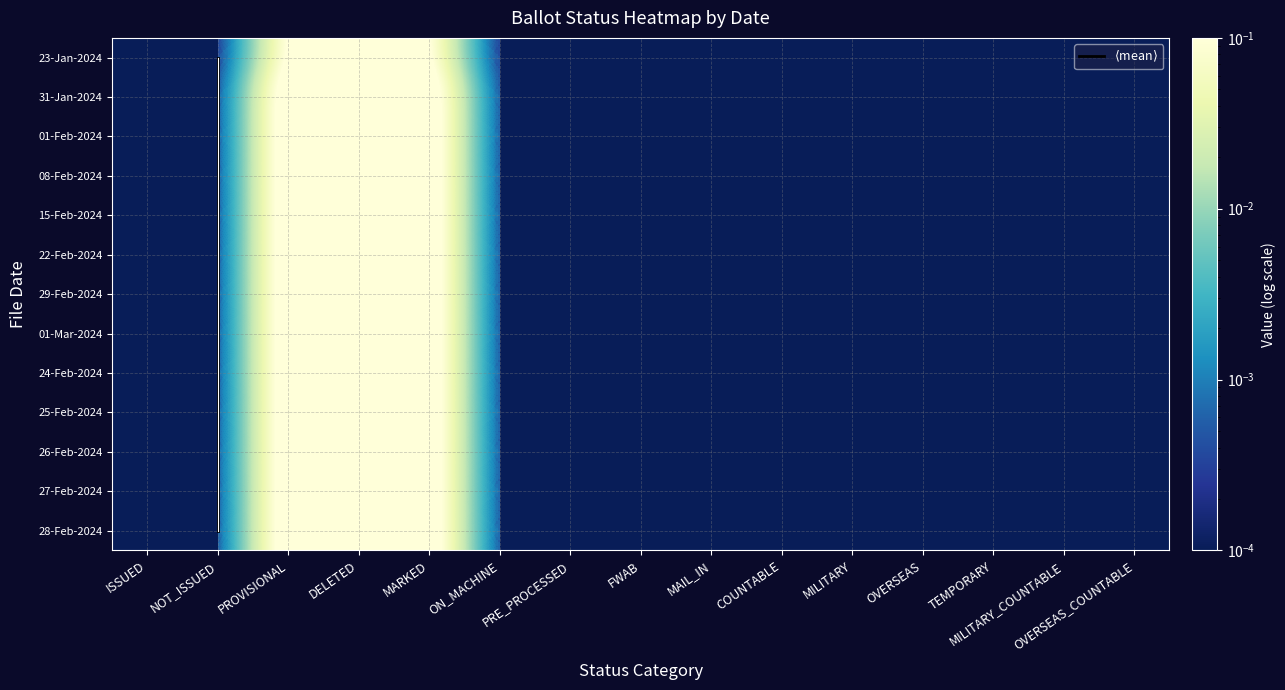

How many categories are shown in the chart?

15